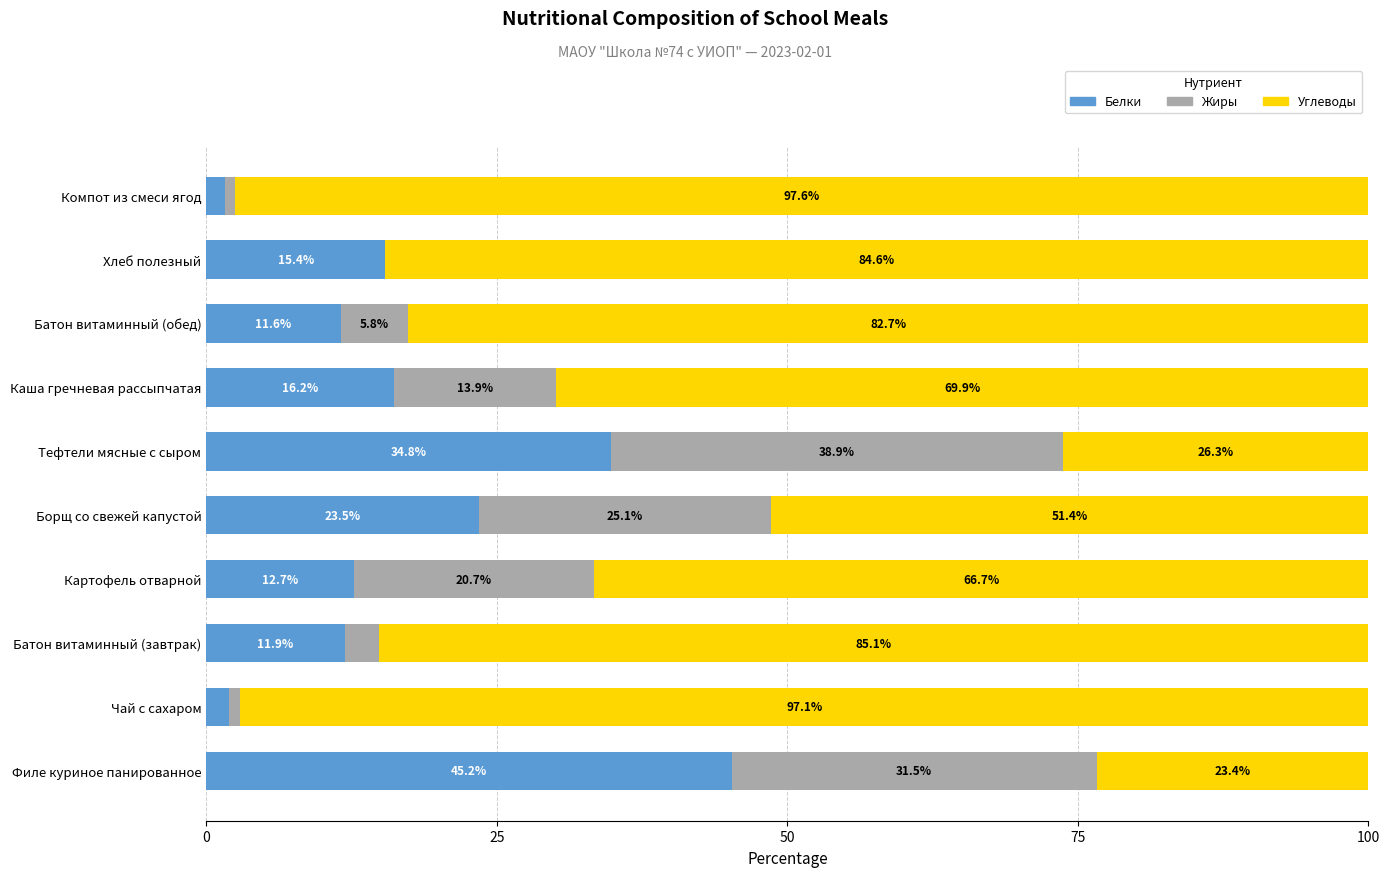

What is the total value across all series at Хлеб полезный?

100.0